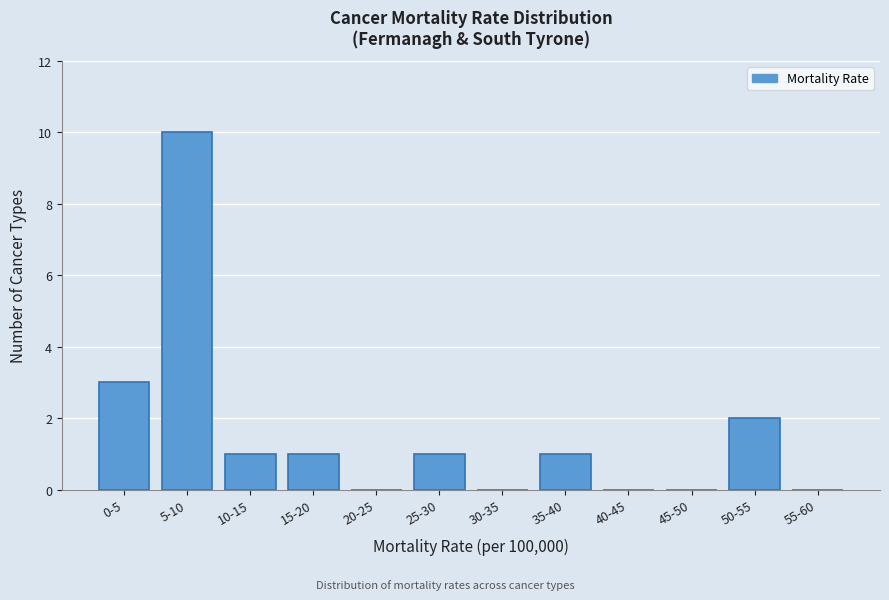

Reading left to right, what are all the values shown in this chart?

0-5=3	5-10=10	10-15=1	15-20=1	20-25=0	25-30=1	30-35=0	35-40=1	40-45=0	45-50=0	50-55=2	55-60=0